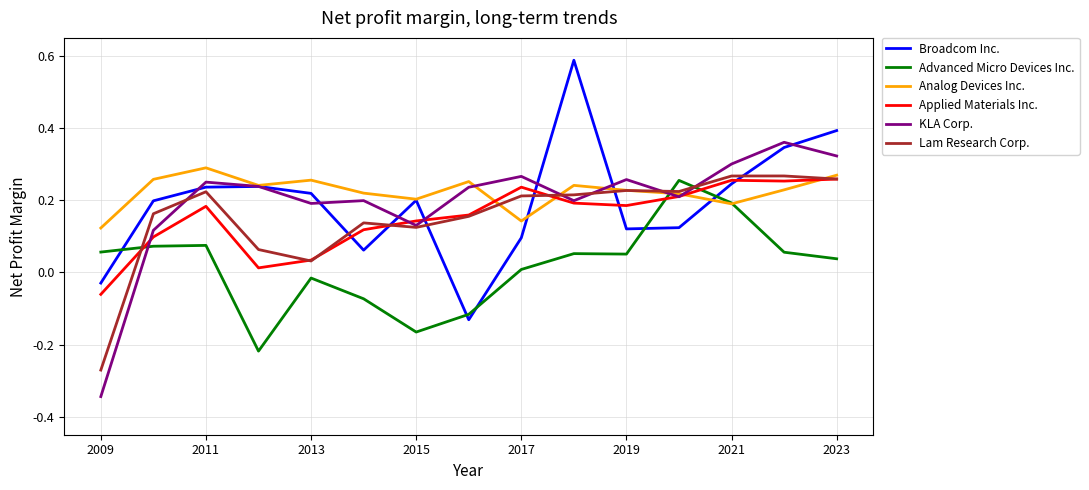

Which series ends up on top after the final intersection of Advanced Micro Devices Inc. and Applied Materials Inc.?

Applied Materials Inc.